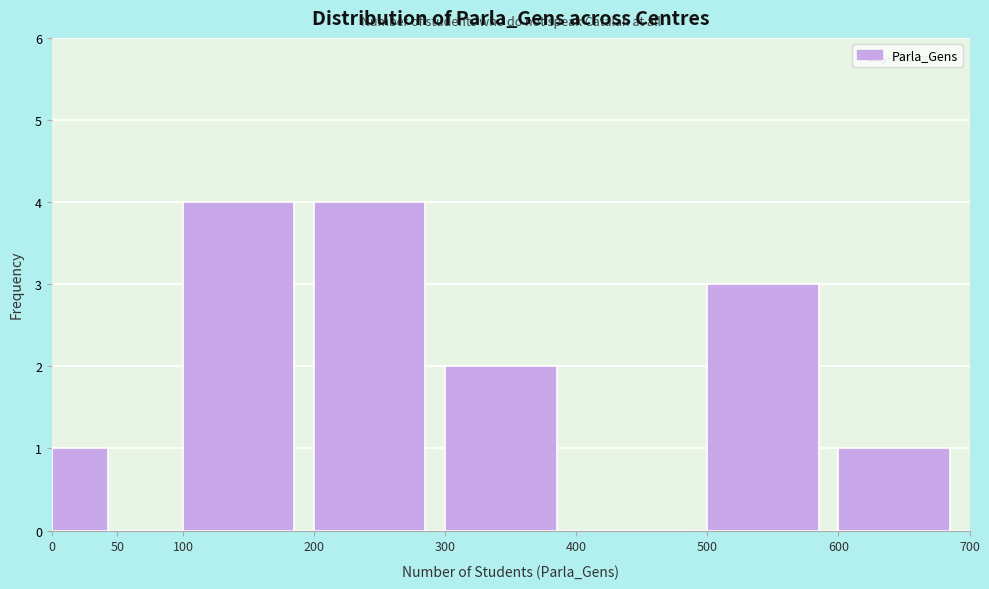

Reading left to right, transcribe this chart: for each bar, give the range it covers on the x-axis and its height. The values are not printed on the chart, so give them approximately, as read against the axis.

0 to 50: 1
50 to 100: 0
100 to 200: 4
200 to 300: 4
300 to 400: 2
400 to 500: 0
500 to 600: 3
600 to 700: 1